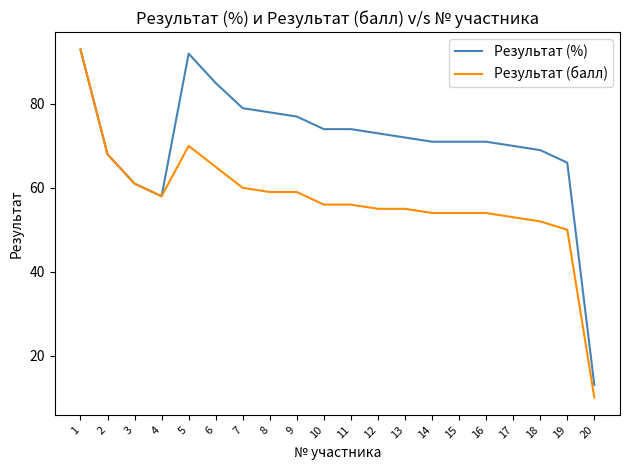

Between 4 and 13, which series saw the biggest shift?

Результат (%)